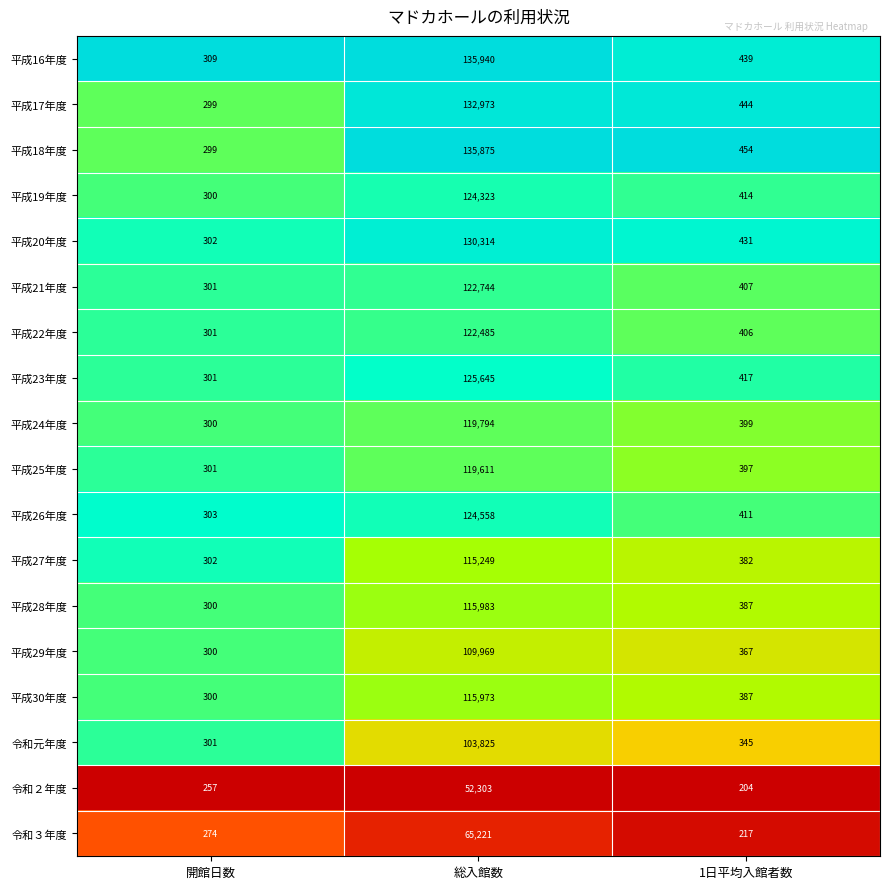

At which category is the sum across all series the highest?

総入館数